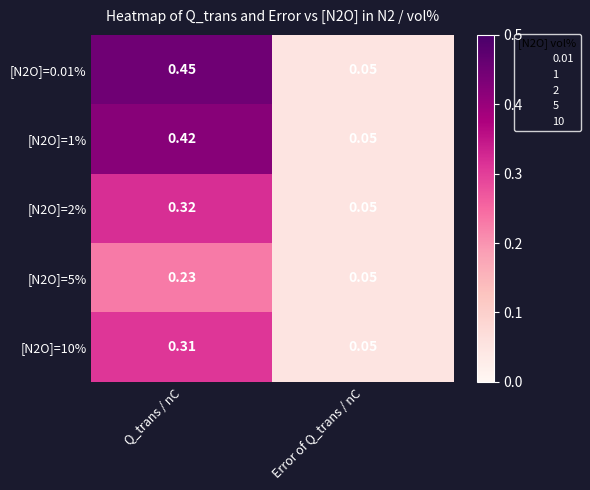

Which category has the lowest value in the [N2O]=0.01% series?

Error of Q_trans / nC